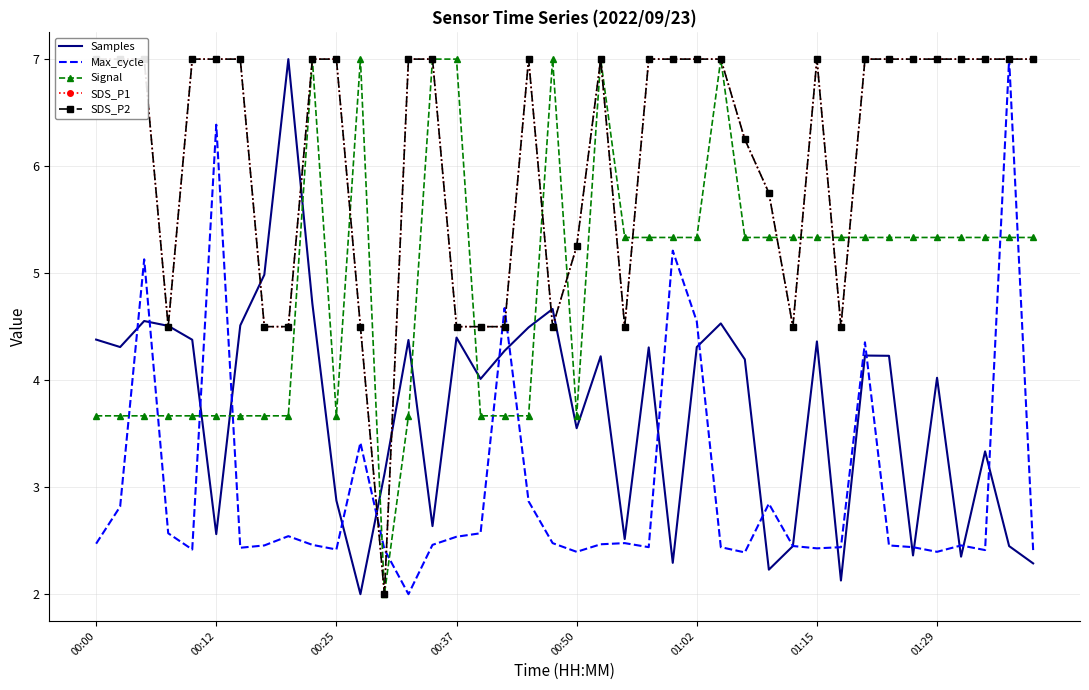

How many series are shown in this chart?

5